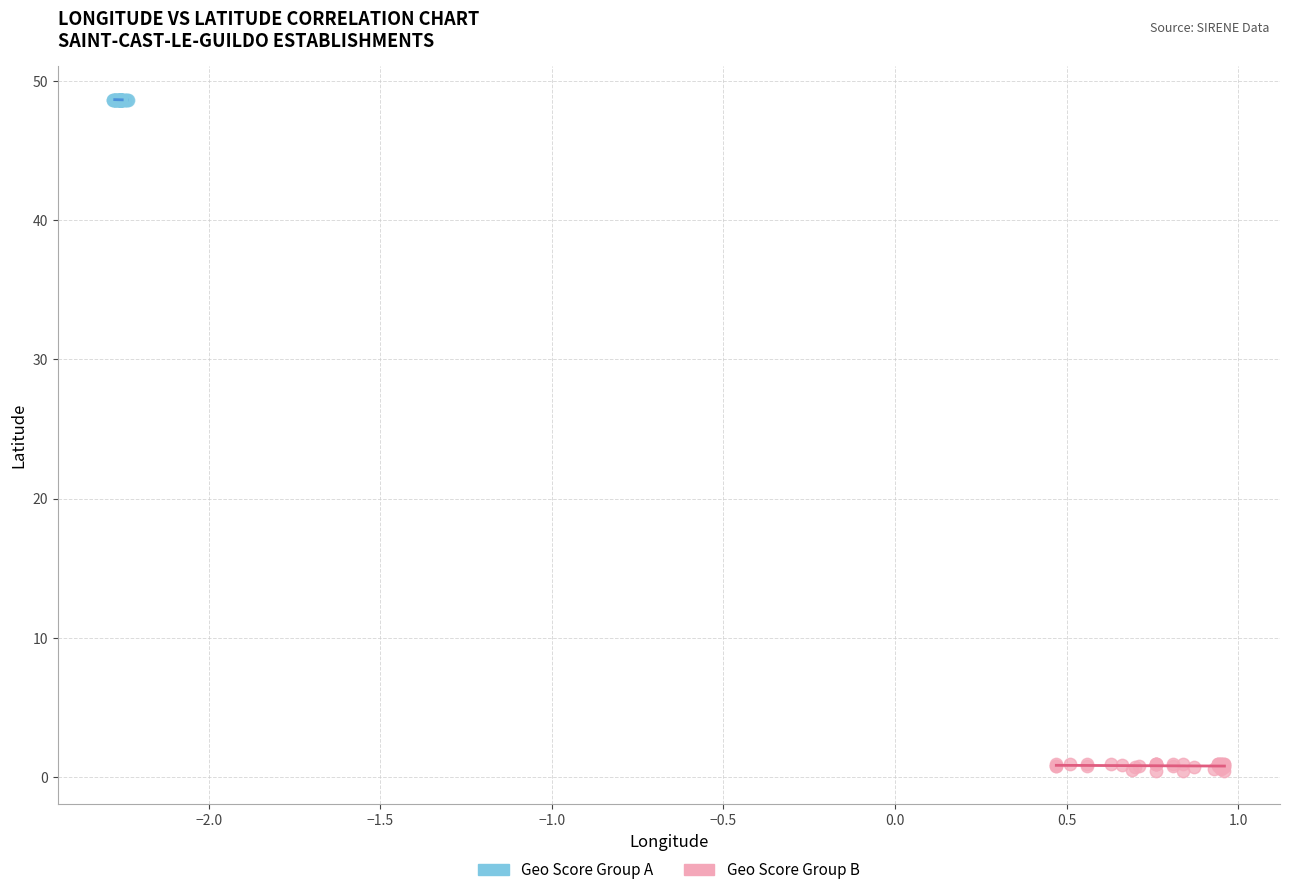

What are all the series names shown in the legend?

Geo Score Group A, Geo Score Group B